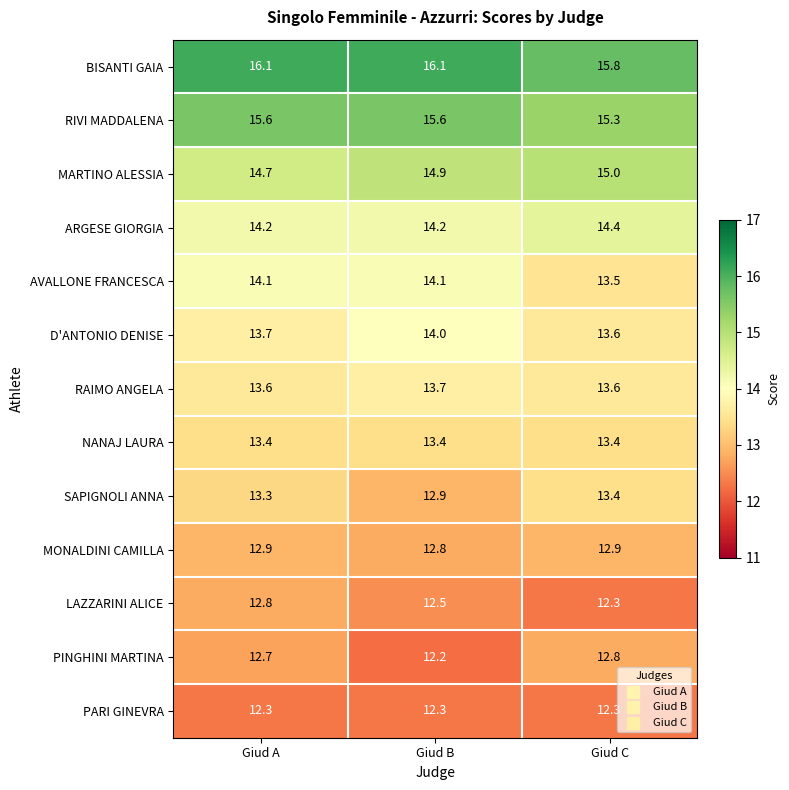

Is it true that PARI GINEVRA equals 2.7 at Giud B?

False